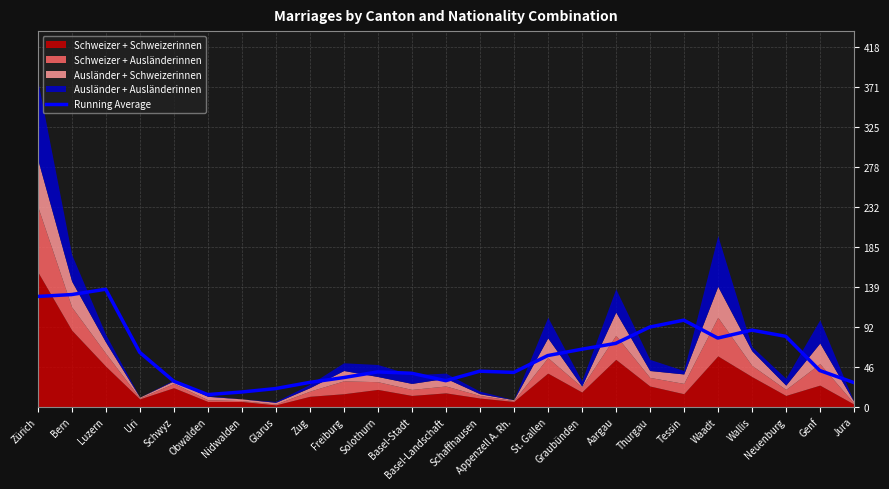

What is the value of the 2nd point from the left?

130.4